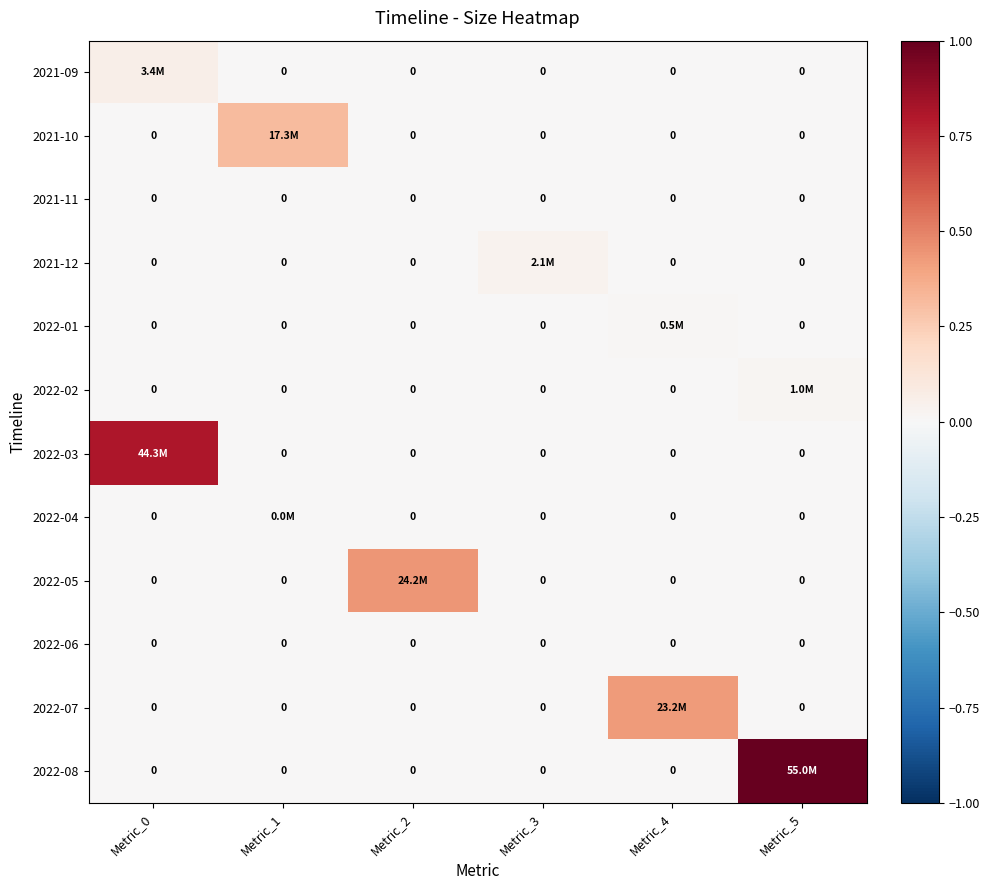

Which series changed the most between Metric_2 and Metric_5?

2022-08